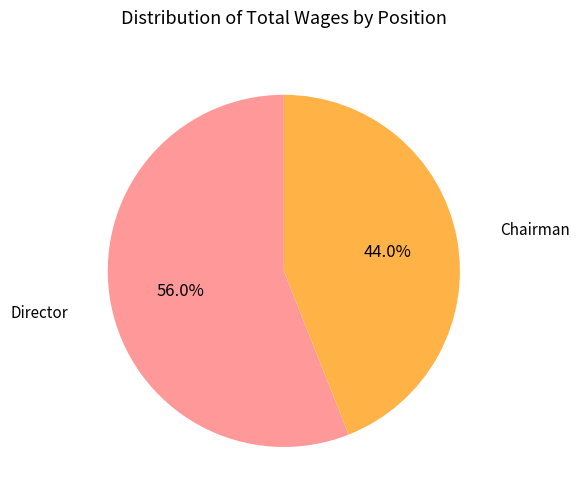

What percentage do Chairman and Director together represent?

100.0%